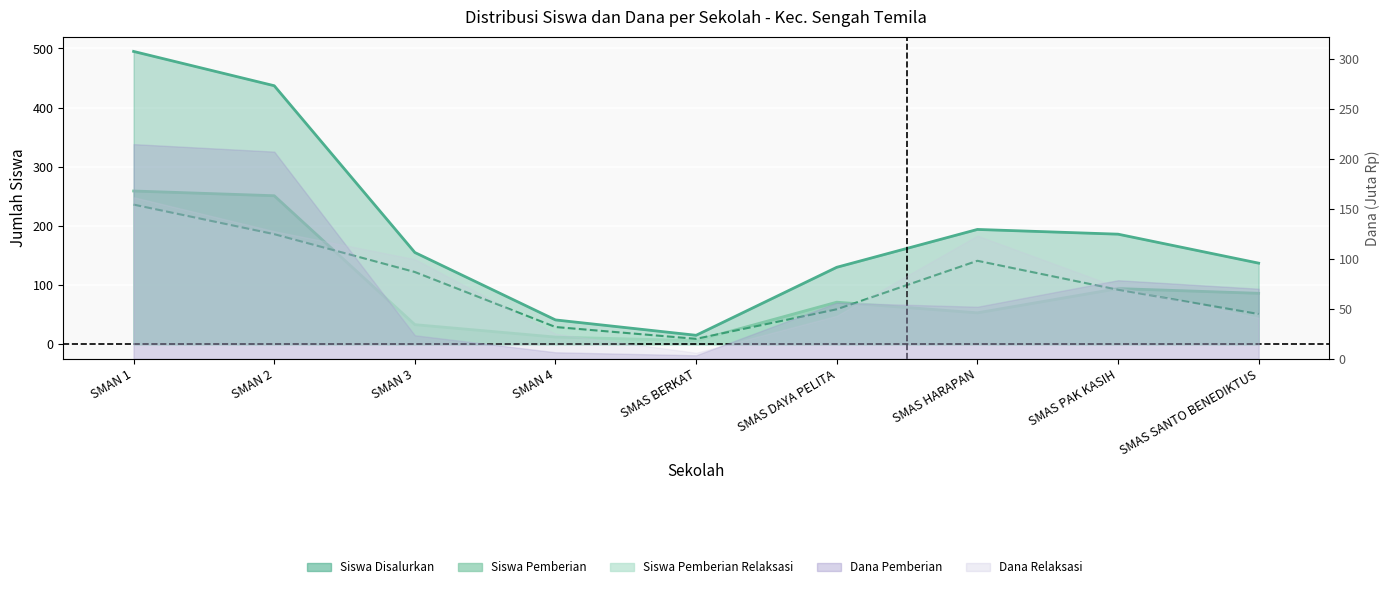

True or false: Siswa Disalurkan has more than 2 interior local peaks.

False